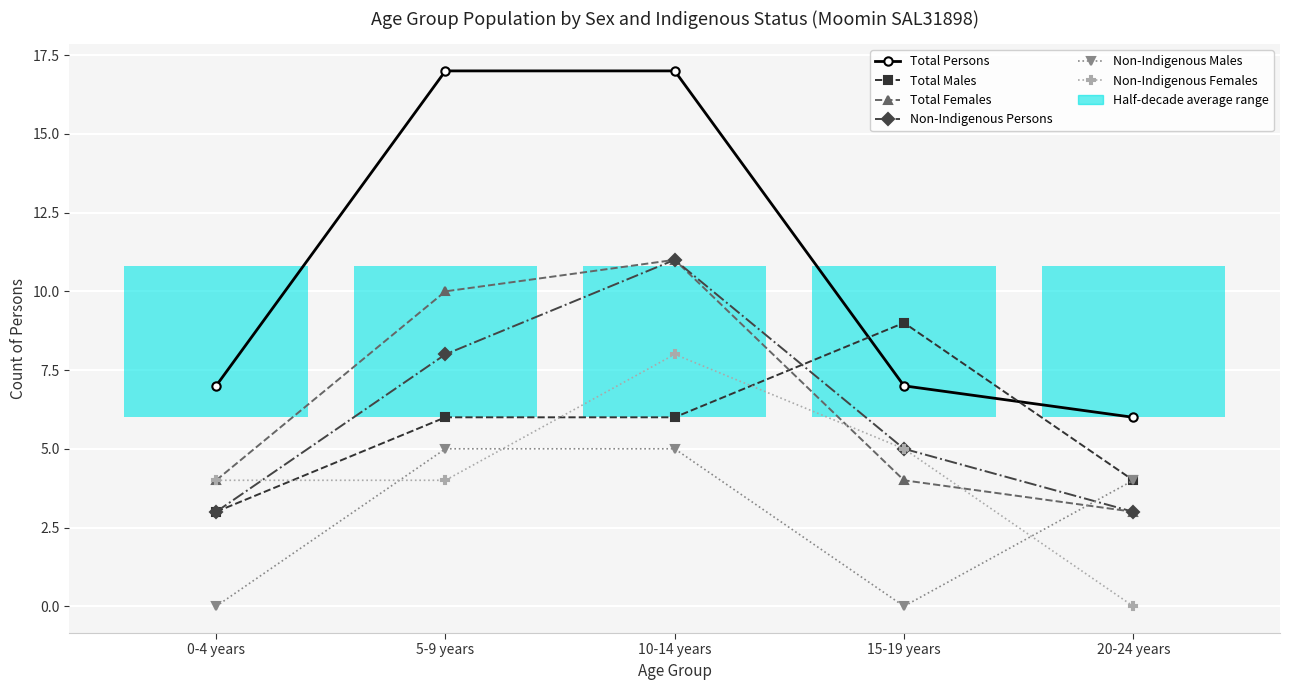

Reading left to right, what are all the values shown in this chart?

Total Persons: 0-4 years=7	5-9 years=17	10-14 years=17	15-19 years=7	20-24 years=6
Total Males: 0-4 years=3	5-9 years=6	10-14 years=6	15-19 years=9	20-24 years=4
Total Females: 0-4 years=4	5-9 years=10	10-14 years=11	15-19 years=4	20-24 years=3
Non-Indigenous Persons: 0-4 years=3	5-9 years=8	10-14 years=11	15-19 years=5	20-24 years=3
Non-Indigenous Males: 0-4 years=0	5-9 years=5	10-14 years=5	15-19 years=0	20-24 years=4
Non-Indigenous Females: 0-4 years=4	5-9 years=4	10-14 years=8	15-19 years=5	20-24 years=0